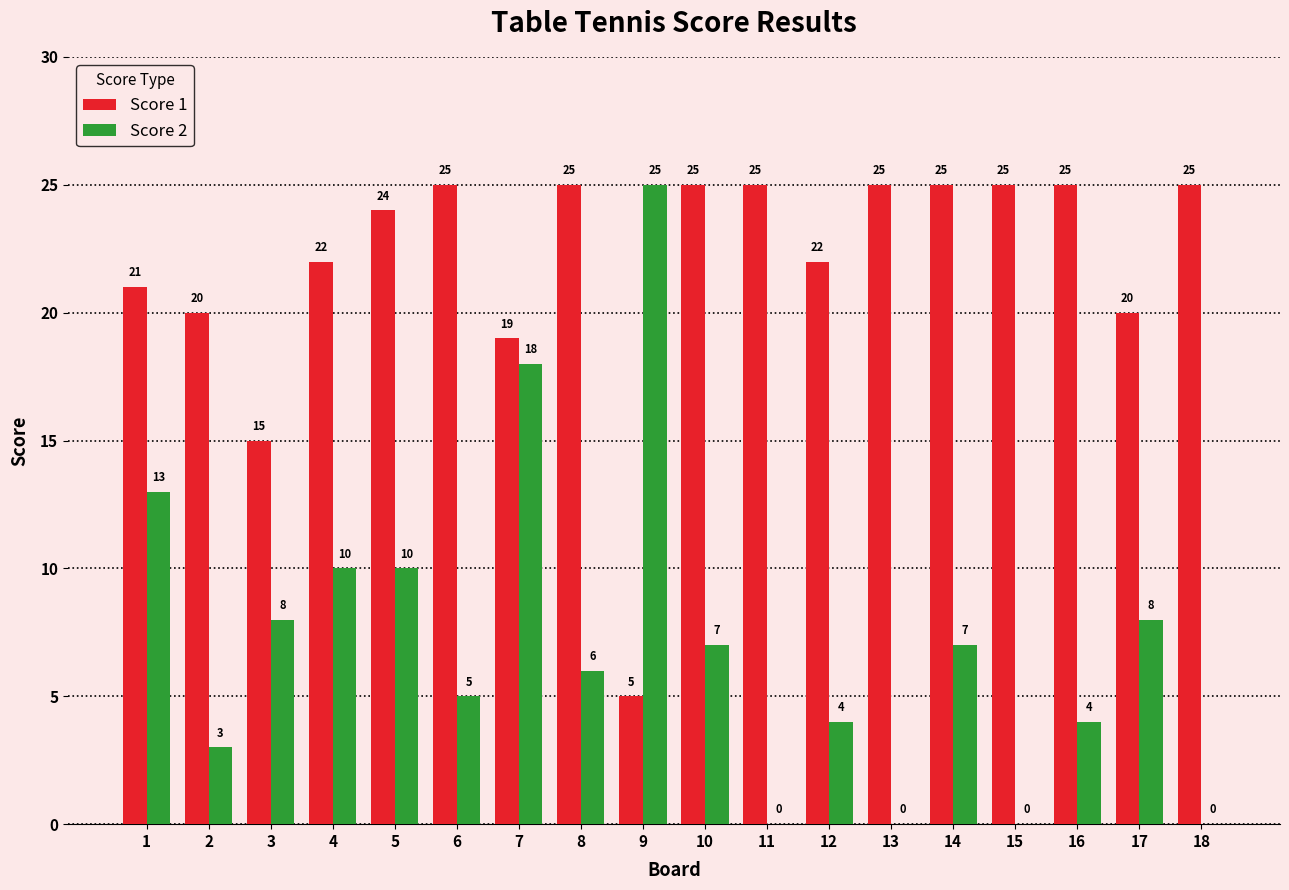

Are the bars grouped side by side (vs. stacked)?

Yes